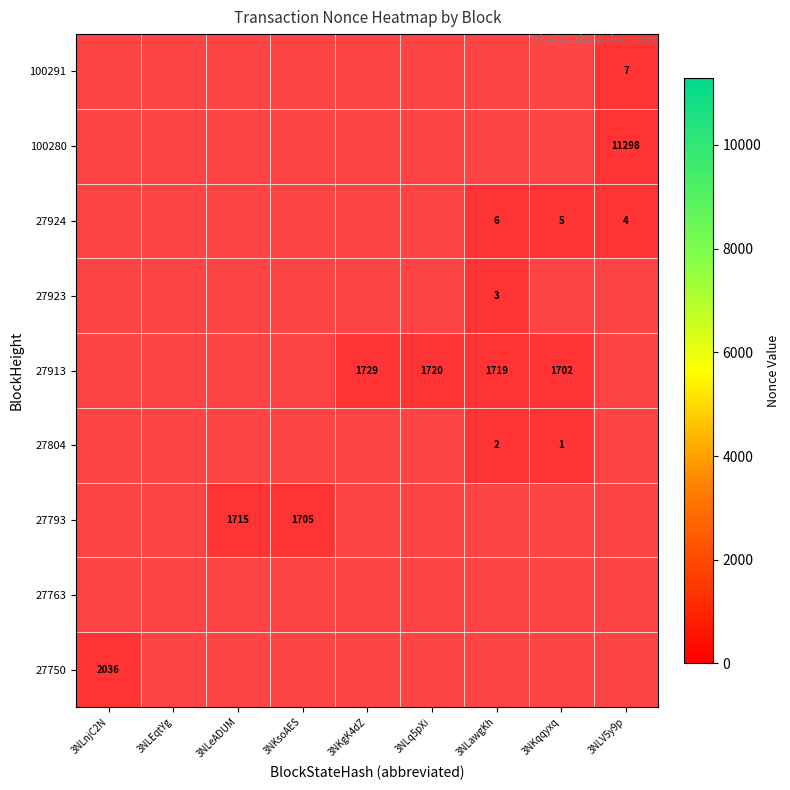

Rank the series at 3NKgK4dZ from lowest to highest value.

27913, 27750, 27763, 27793, 27804, 27923, 27924, 100280, 100291